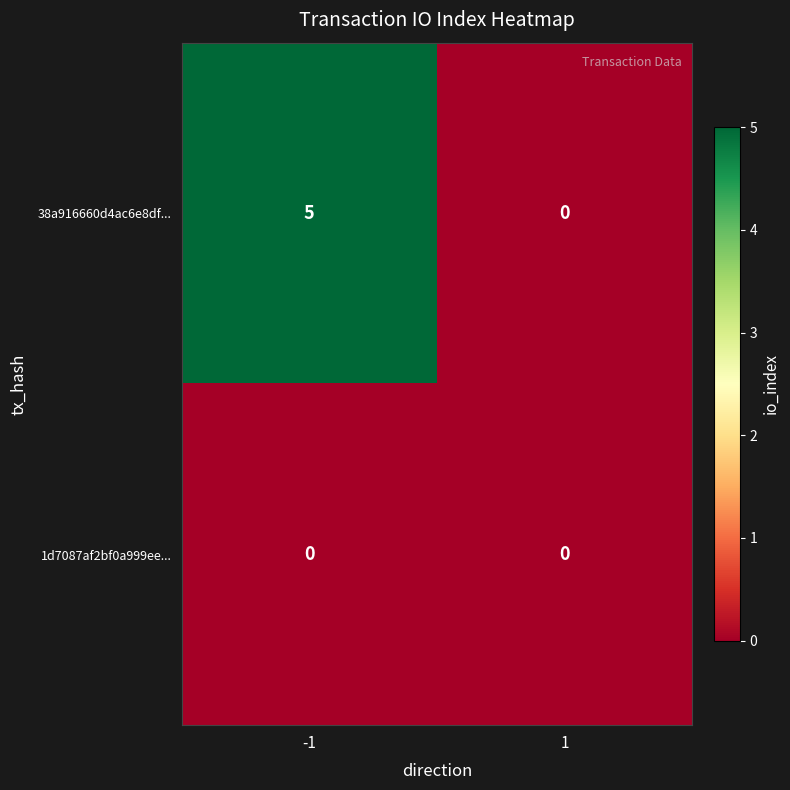

Rank the series by their average value, from lowest to highest.

1d7087af2bf0a999ee..., 38a916660d4ac6e8df...